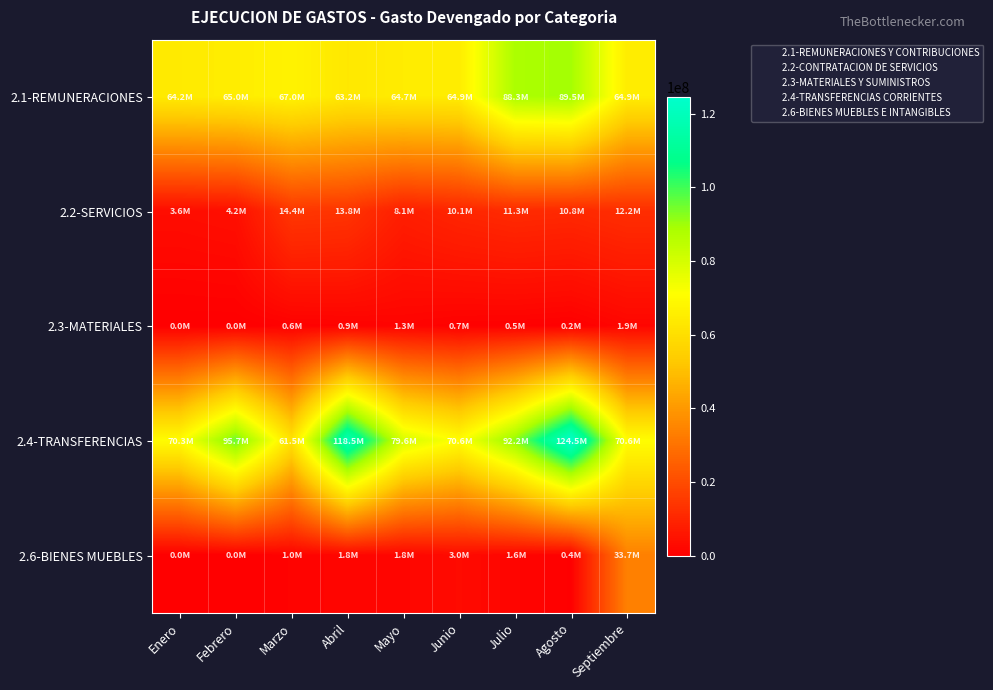

Which series has the largest total across all categories?

2.4-TRANSFERENCIAS